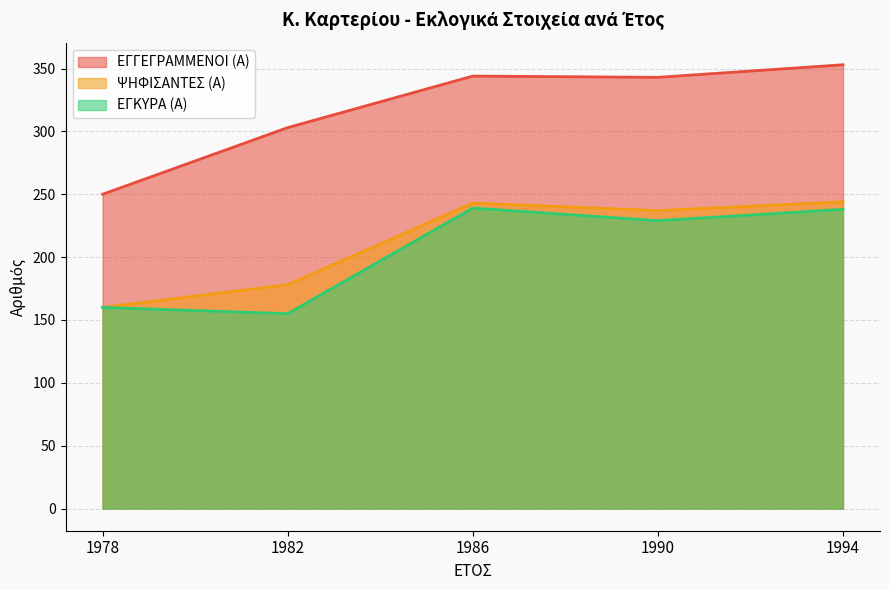

Where does the ΕΓΓΕΓΡΑΜΜΕΝΟΙ (Α) series first go above 343?

1986